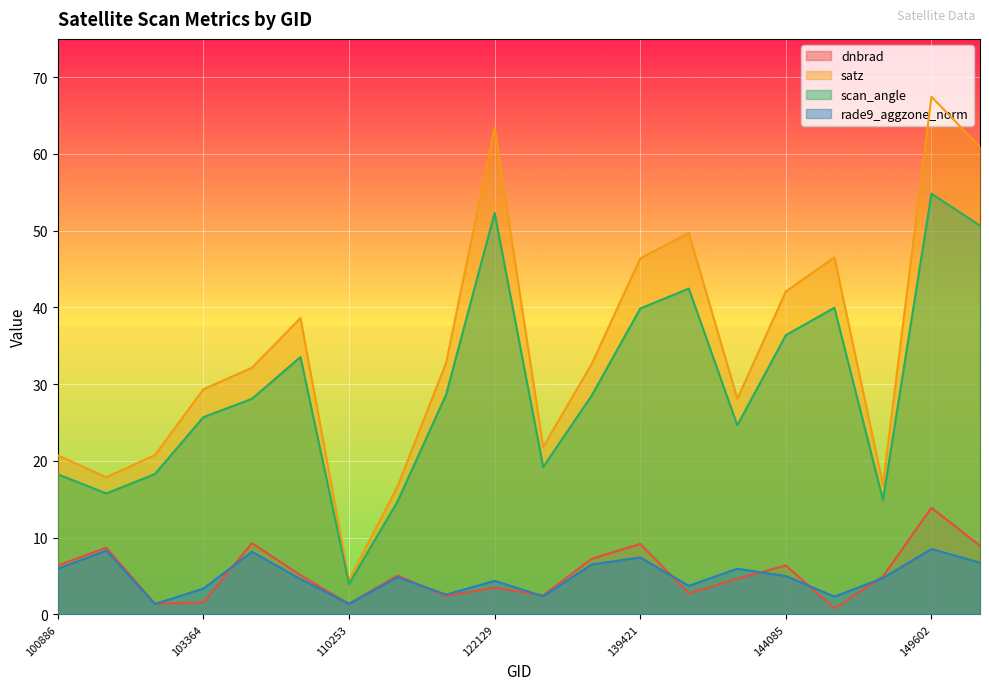

At which category does dnbrad reach its first local valley?

102879